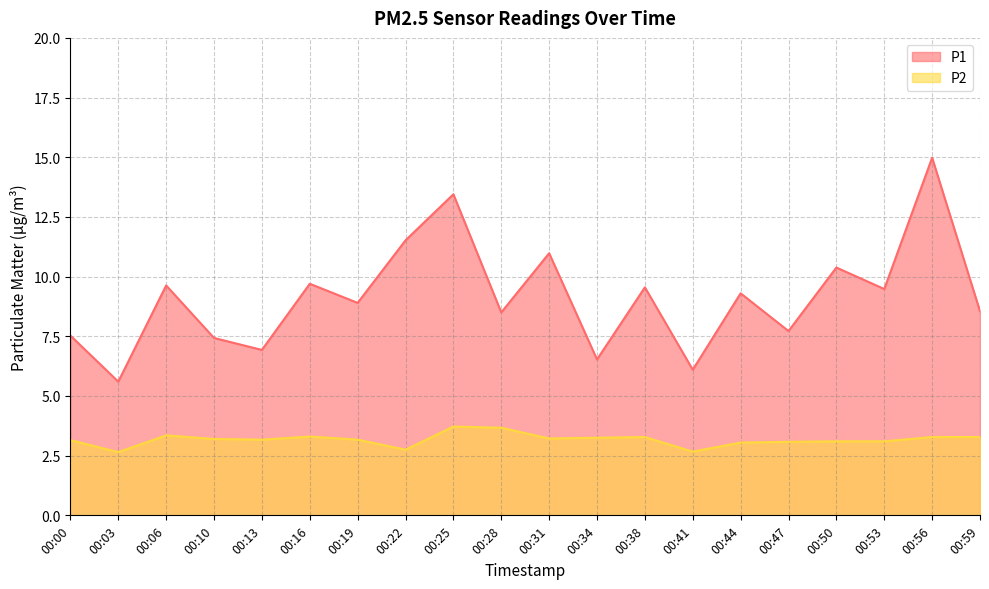

Reading right to left, list all the values displayed in this chart.

P1: 00:59=8.6	00:56=15.0	00:53=9.5	00:50=10.4	00:47=7.7	00:44=9.3	00:41=6.1	00:38=9.6	00:34=6.5	00:31=11.0	00:28=8.5	00:25=13.4	00:22=11.5	00:19=8.9	00:16=9.7	00:13=6.9	00:10=7.4	00:06=9.6	00:03=5.6	00:00=7.5
P2: 00:59=3.3	00:56=3.3	00:53=3.1	00:50=3.1	00:47=3.1	00:44=3.0	00:41=2.7	00:38=3.3	00:34=3.2	00:31=3.2	00:28=3.7	00:25=3.7	00:22=2.8	00:19=3.2	00:16=3.3	00:13=3.2	00:10=3.2	00:06=3.4	00:03=2.6	00:00=3.1